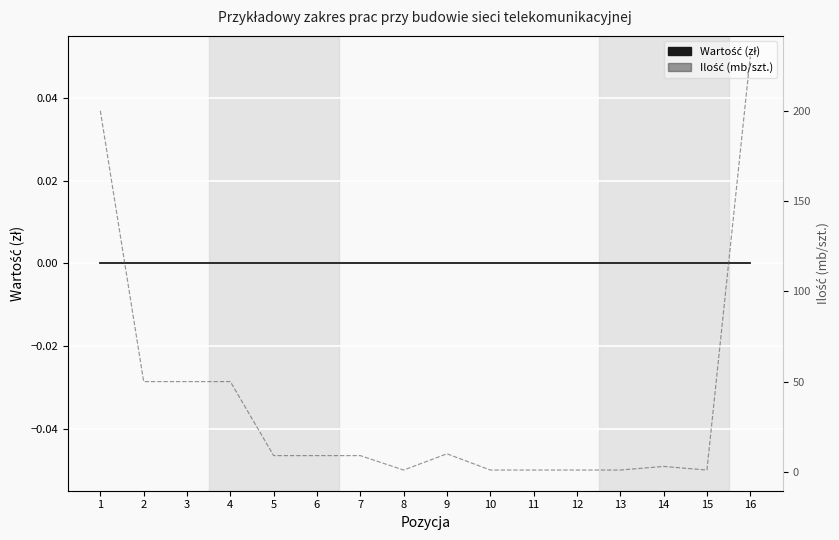

Which series has the largest range (max minus min)?

Ilość (mb/szt.)